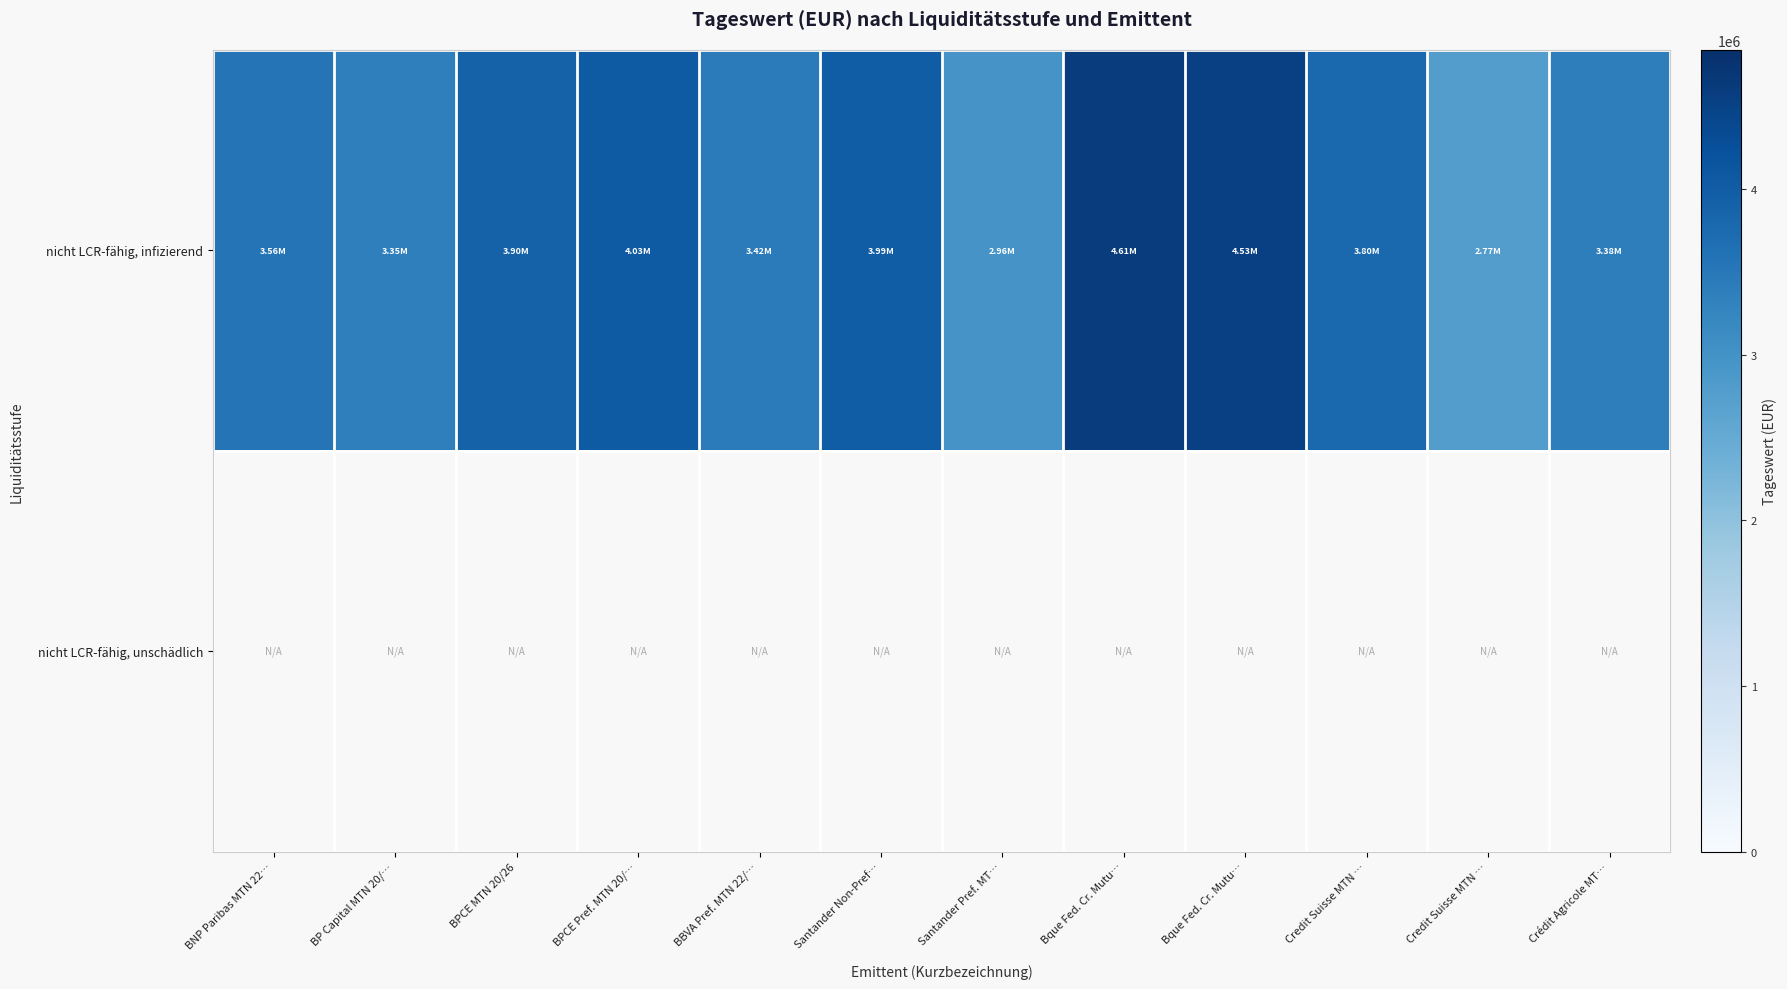

What is the greatest value displayed?

4607839.6